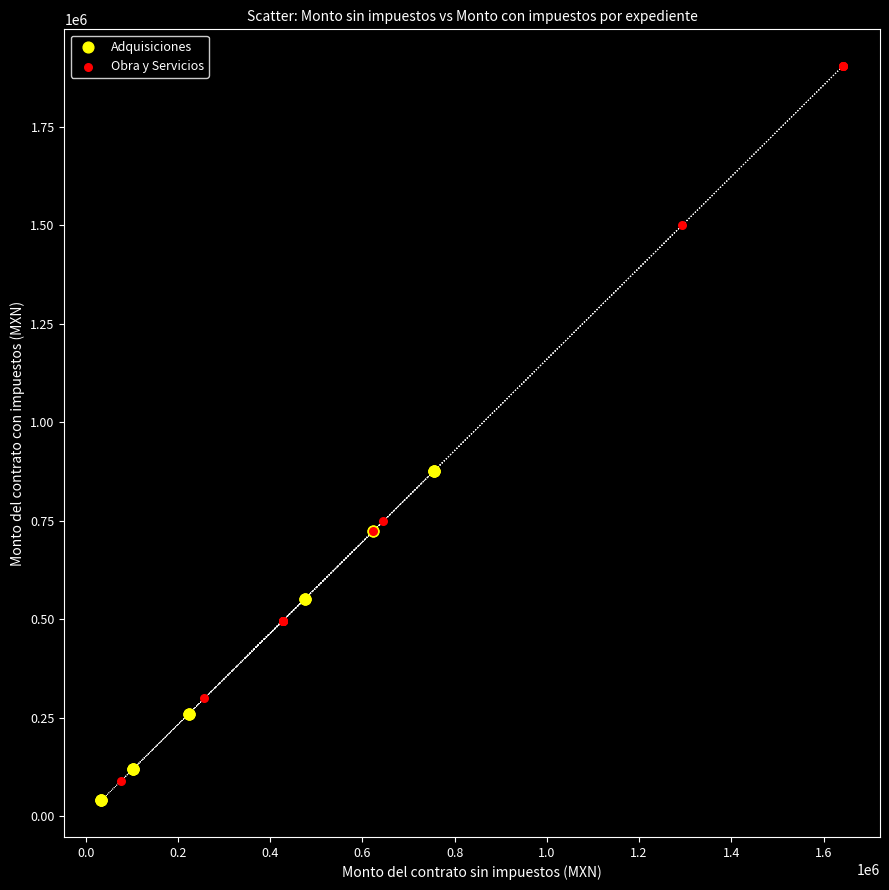

Which series contains the highest Y value?

Obra y Servicios